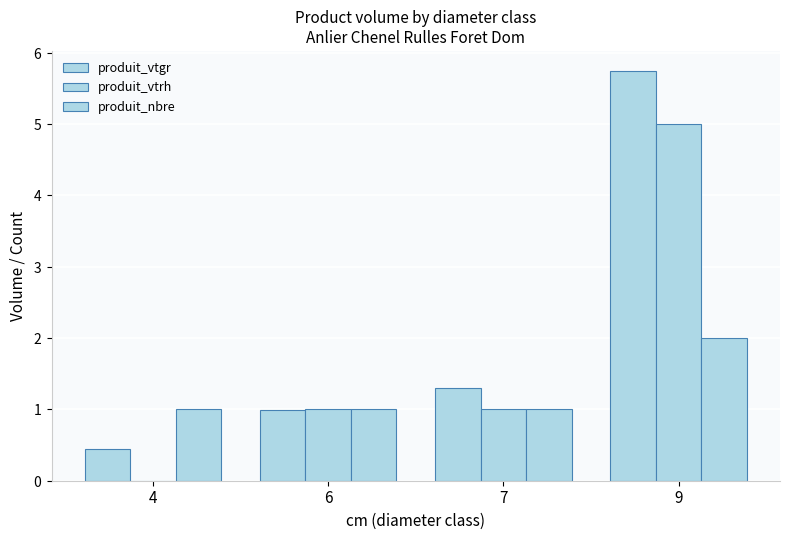

Rank the series by their average value, from highest to lowest.

produit_vtgr, produit_vtrh, produit_nbre